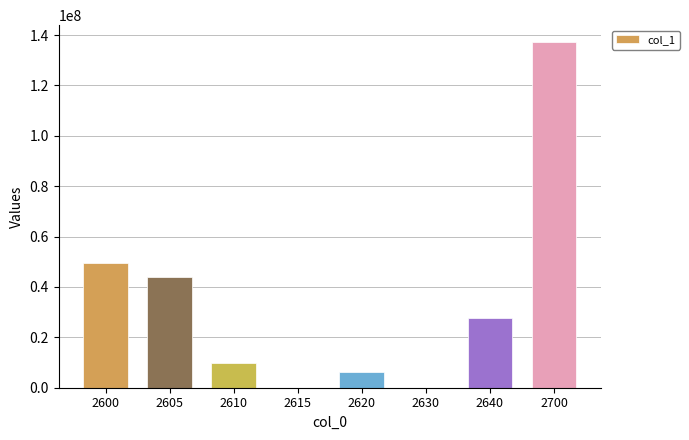

Approximately how many times larger is the value at 2640 compared to 2605?

0.6